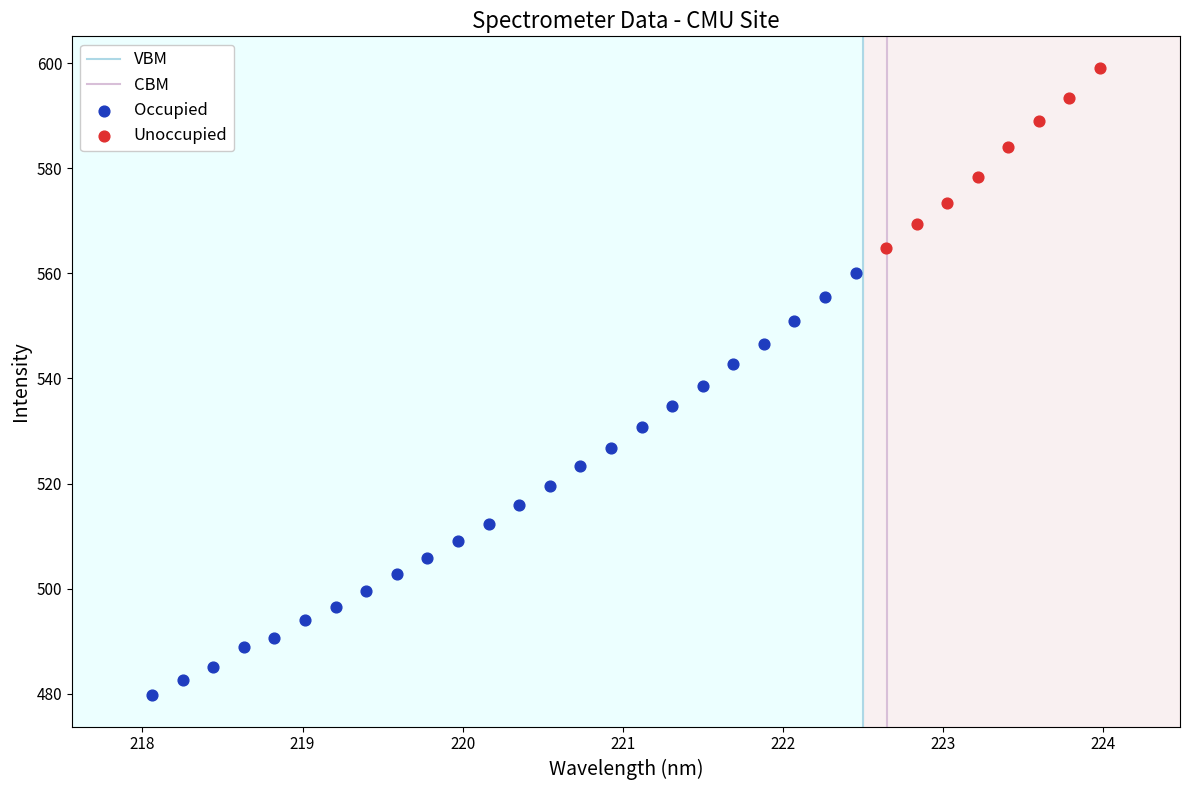

Which series has the largest Y range (max minus min)?

Occupied